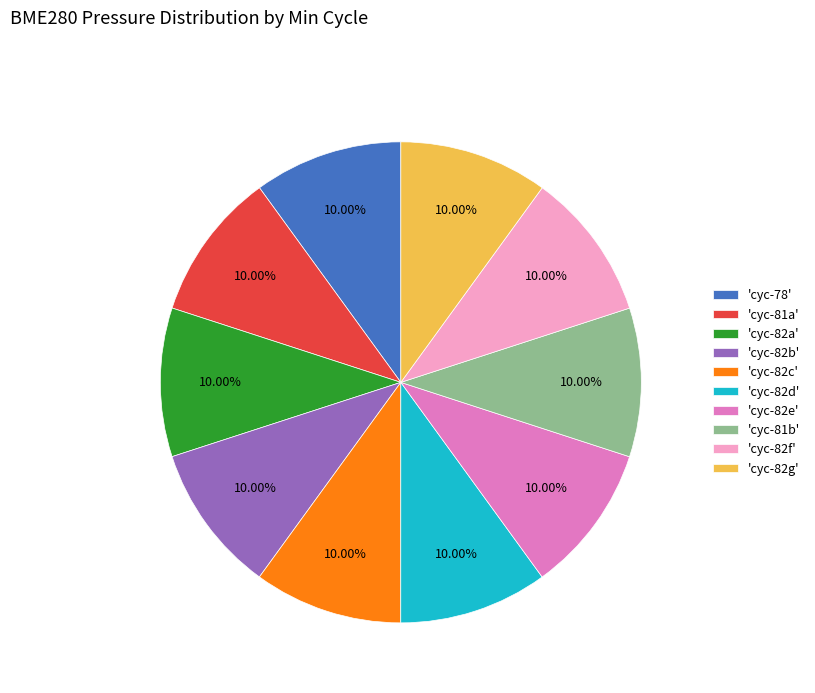

How many segments does this pie chart have?

10